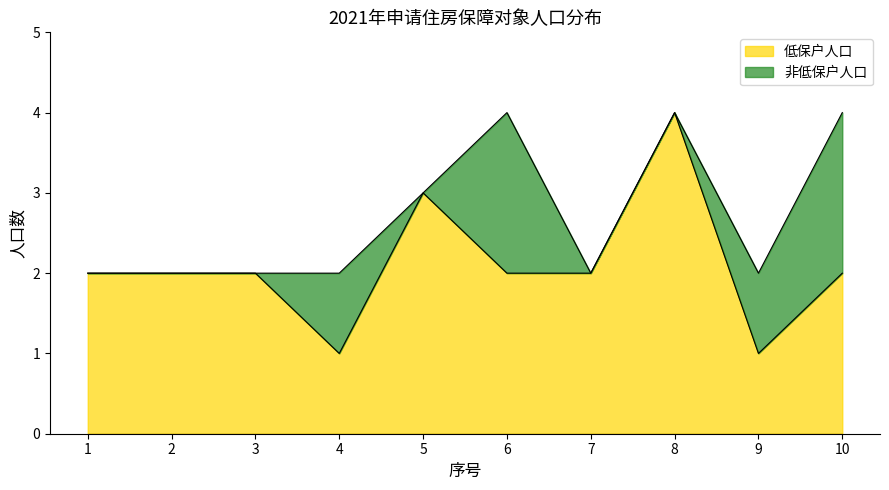

What is the value of the 2nd point from the left?

2